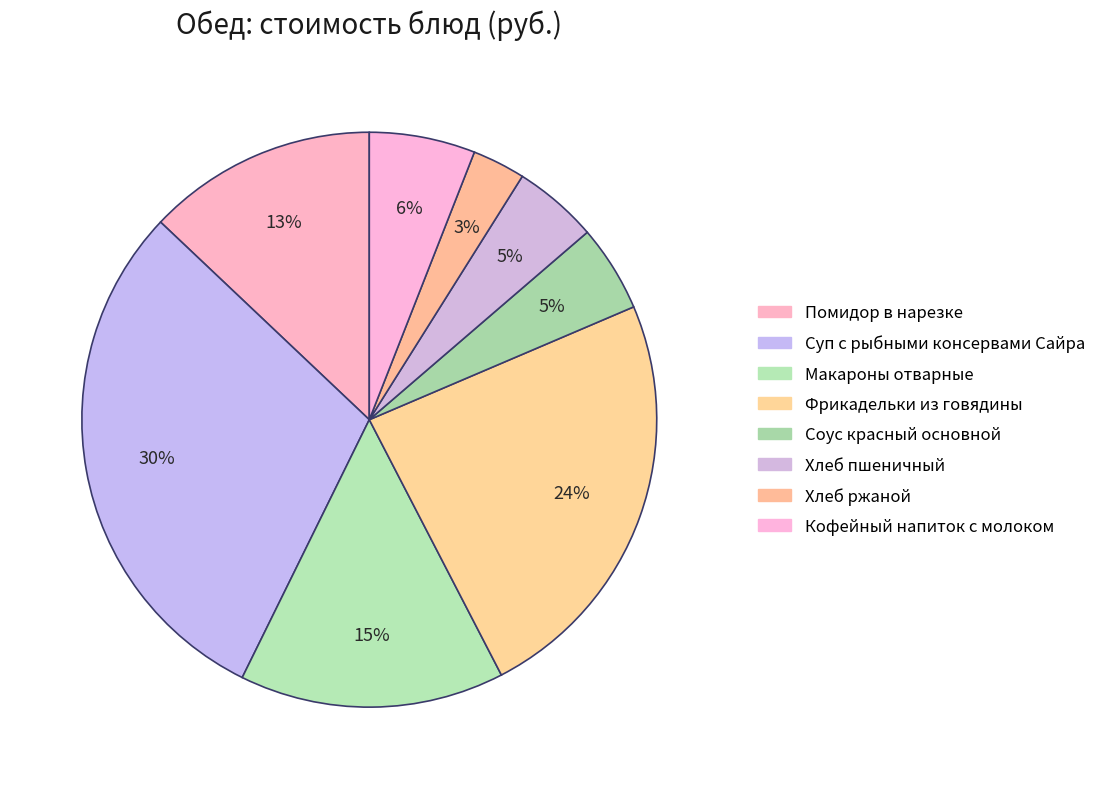

To the nearest percent, what is the average slice percentage?

12%